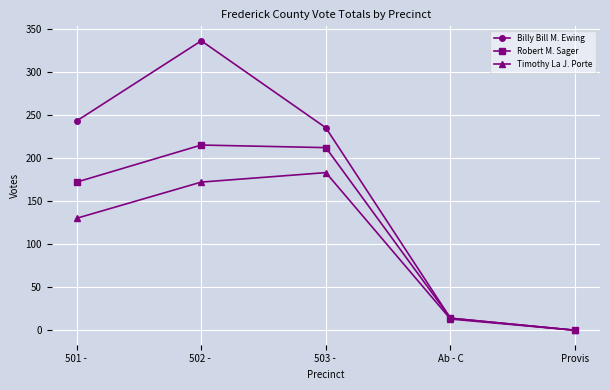

What is the spread (max minus min) of values at 503 - ?

52